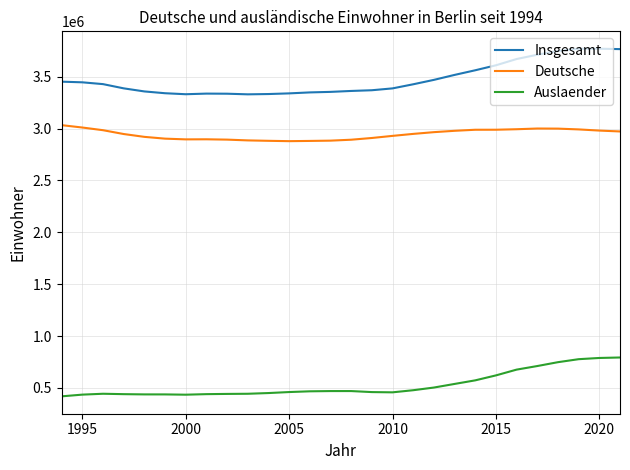

Rank the series by their maximum value, from highest to lowest.

Insgesamt, Deutsche, Auslaender